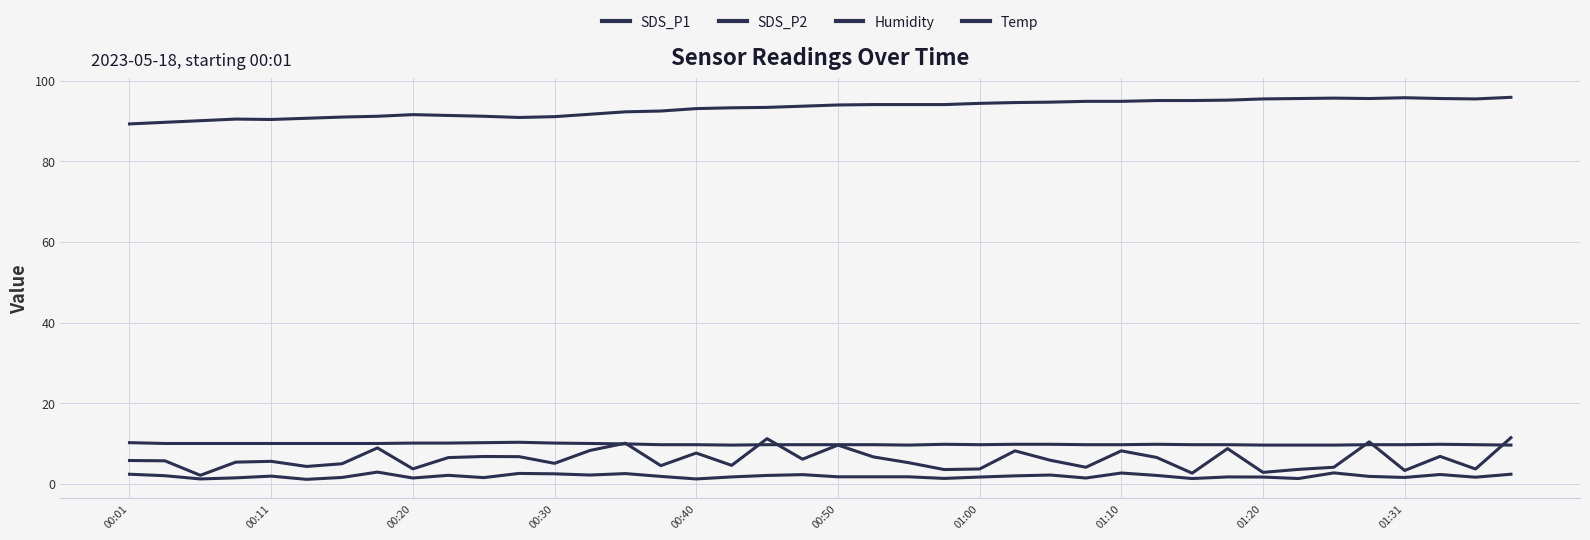

How many lines are shown in the chart?

4